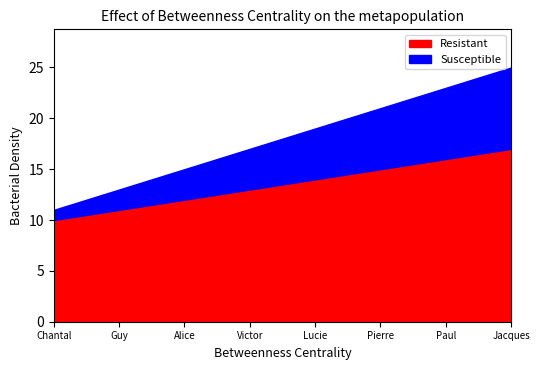

What is the approximate value of Susceptible at Chantal?

1